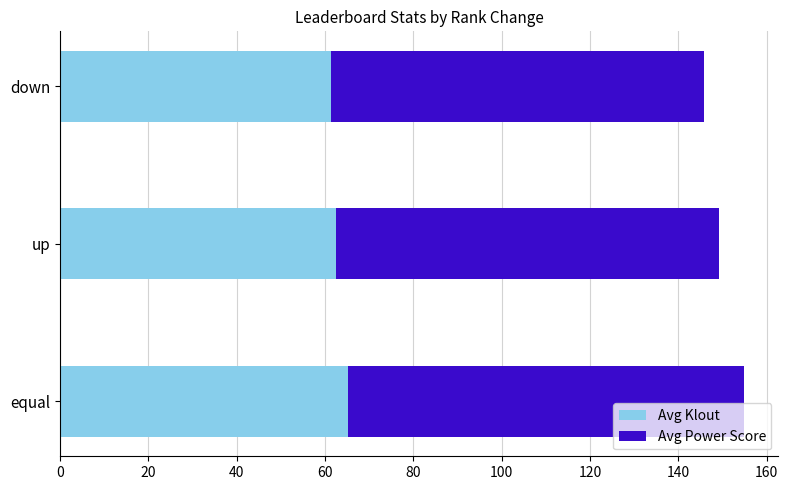

True or false: Avg Klout has a value of 102.7 at equal.

False